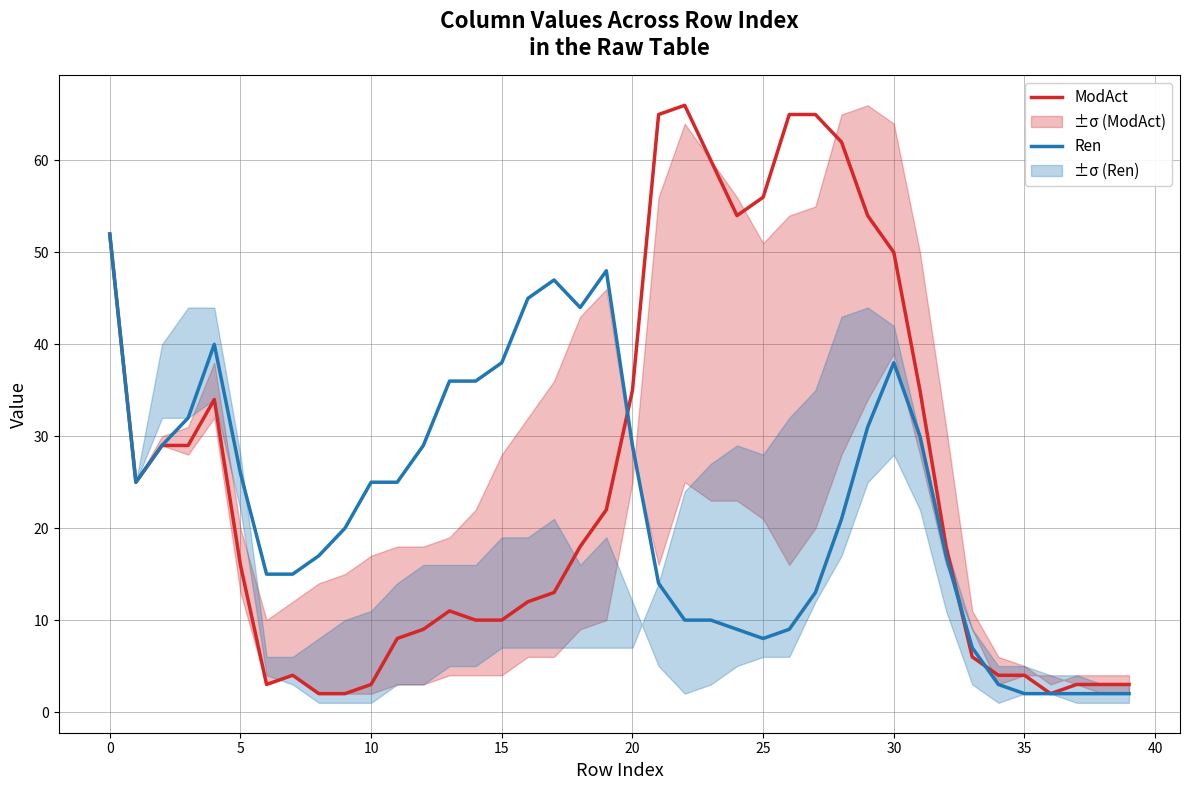

The value of ModAct at 0 is 82. True or false?

False